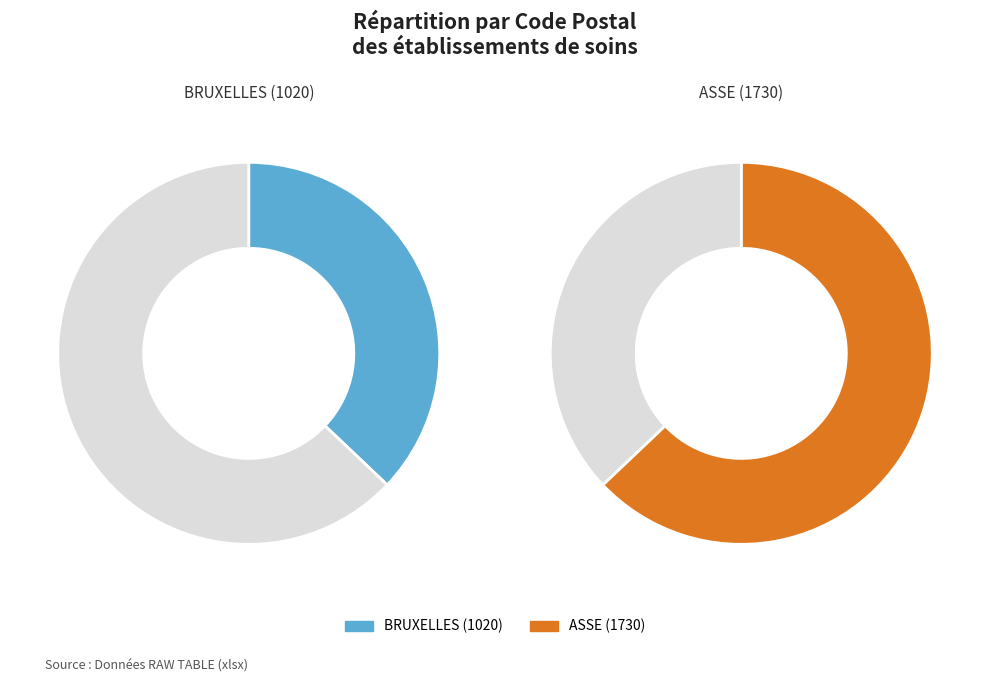

What percentage is NOT represented by ASSOCIATION HOSPITALIÈRE DE BRUXELLES?

62.9%